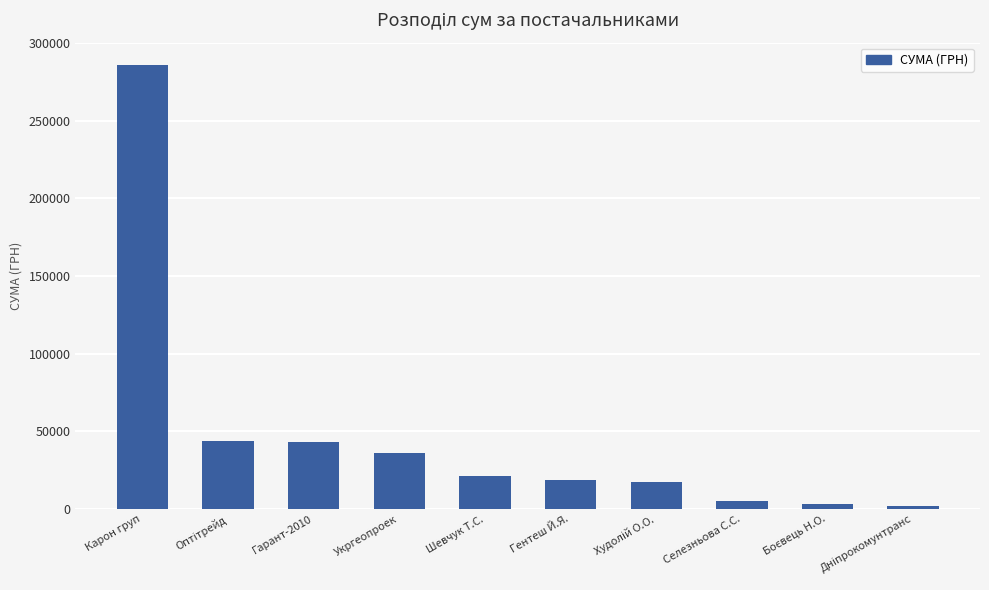

What position from the right is Карон груп?

10